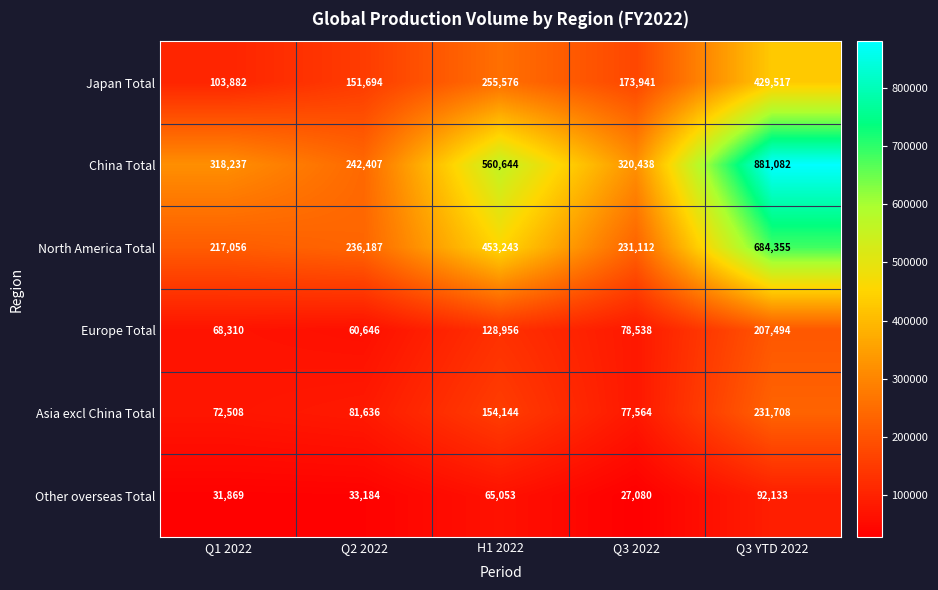

At which category does the chart reach its peak across all series?

Q3 YTD 2022